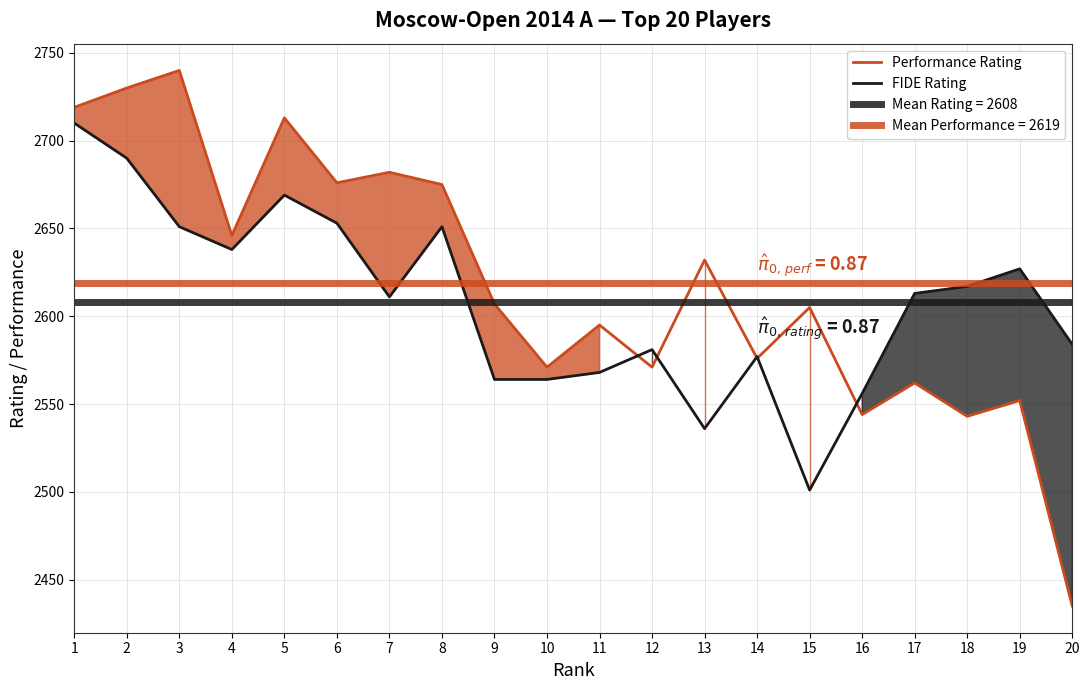

What is the average value of the Performance Rating series?

2619